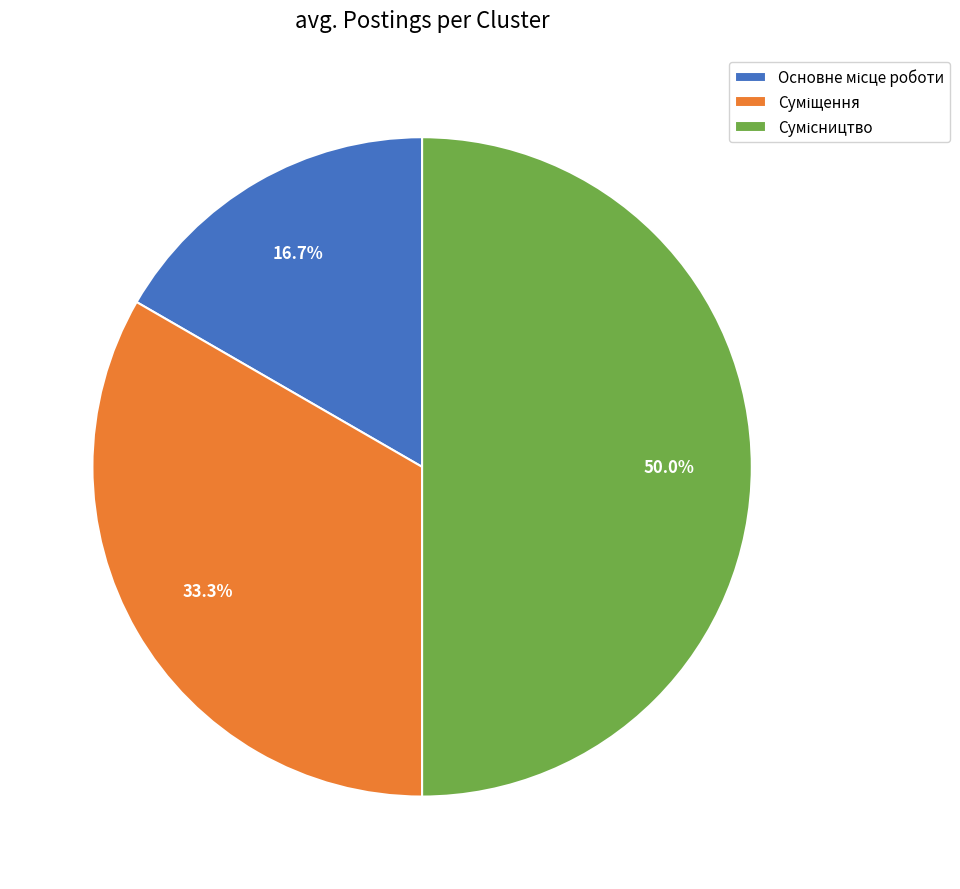

How many segments does this pie chart have?

3